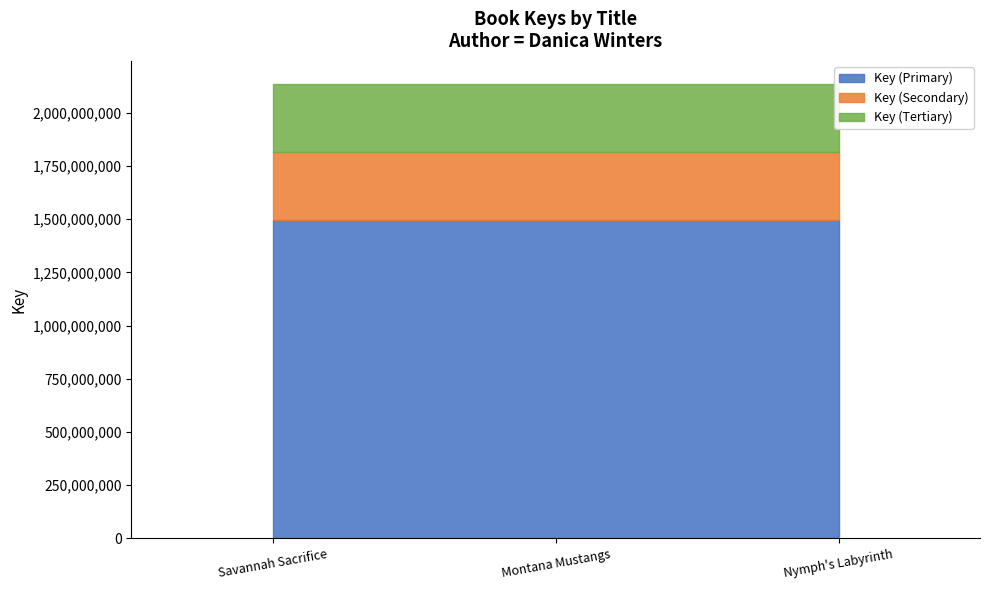

Where is the data nearest to the value 2137670639?

Montana Mustangs